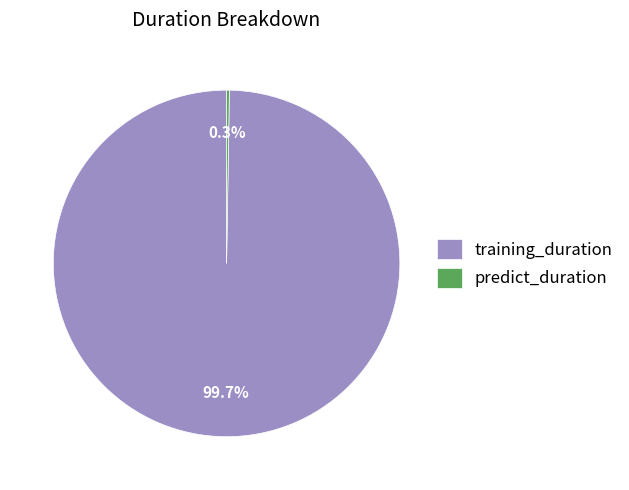

Which slice is the largest?

training_duration